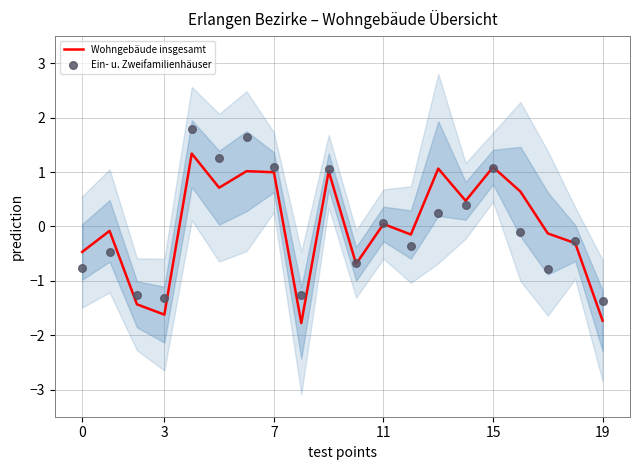

Is the value of Ein- u. Zweifamilienhäuser at 14 greater than the value of Wohngebäude insgesamt at 18?

Yes